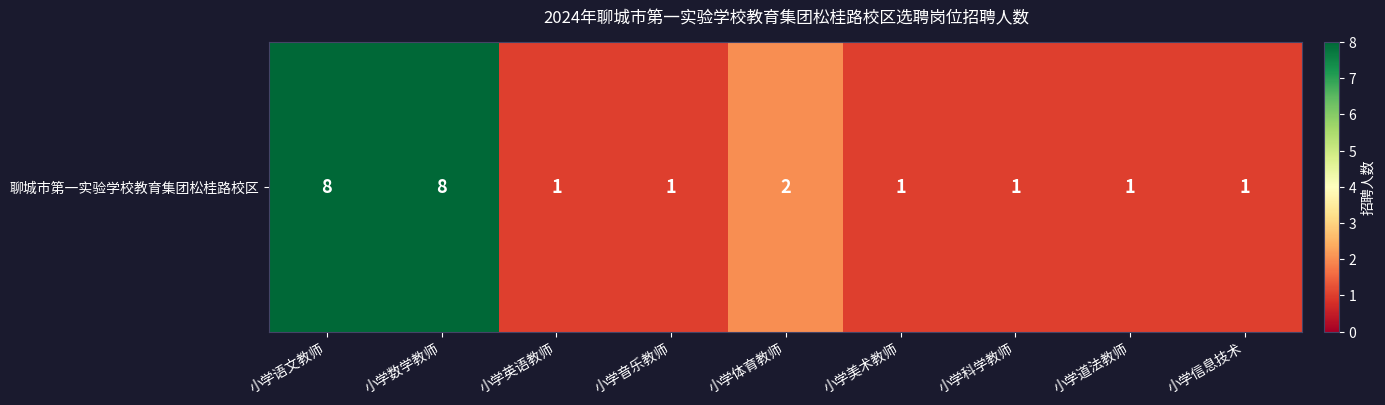

Count the number of values greater than 1.

3